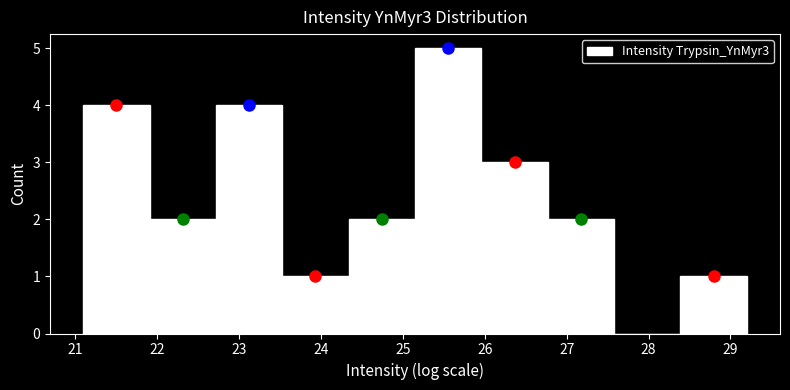

How tall is the bar that spans 25.1 to 26.0 on the x-axis? Neither the bar edges nor the heights are printed on the chart, so give them approximately, as read against the axes.

5